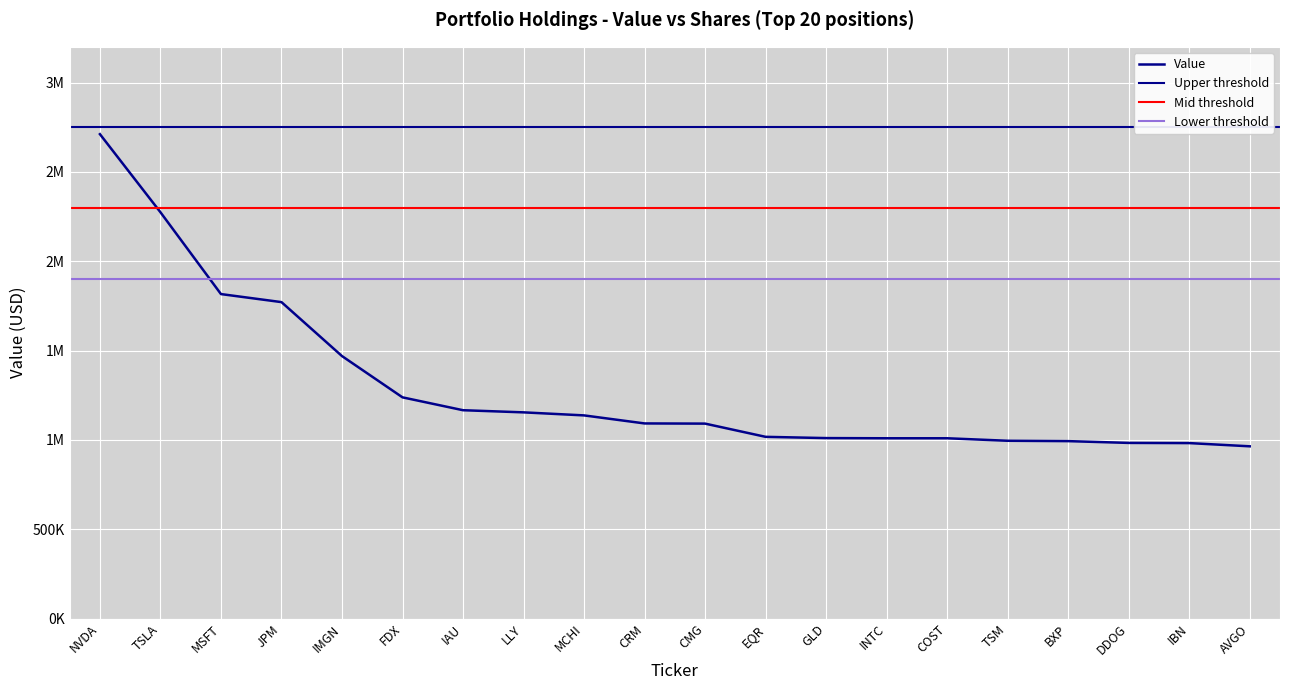

Reading right to left, transcribe all the data shown in this chart.

964000	982000	983000	993000	995000	1009000	1009000	1010000	1017000	1091000	1092000	1137000	1154000	1166000	1238000	1469000	1771000	1816000	2274000	2711000